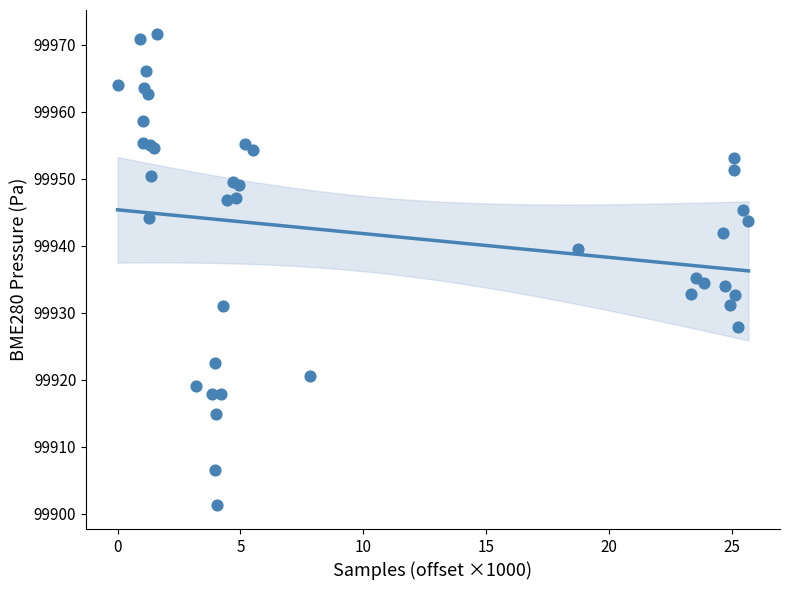

What Y value in the scatter plot is closest to 99936?

99935.2